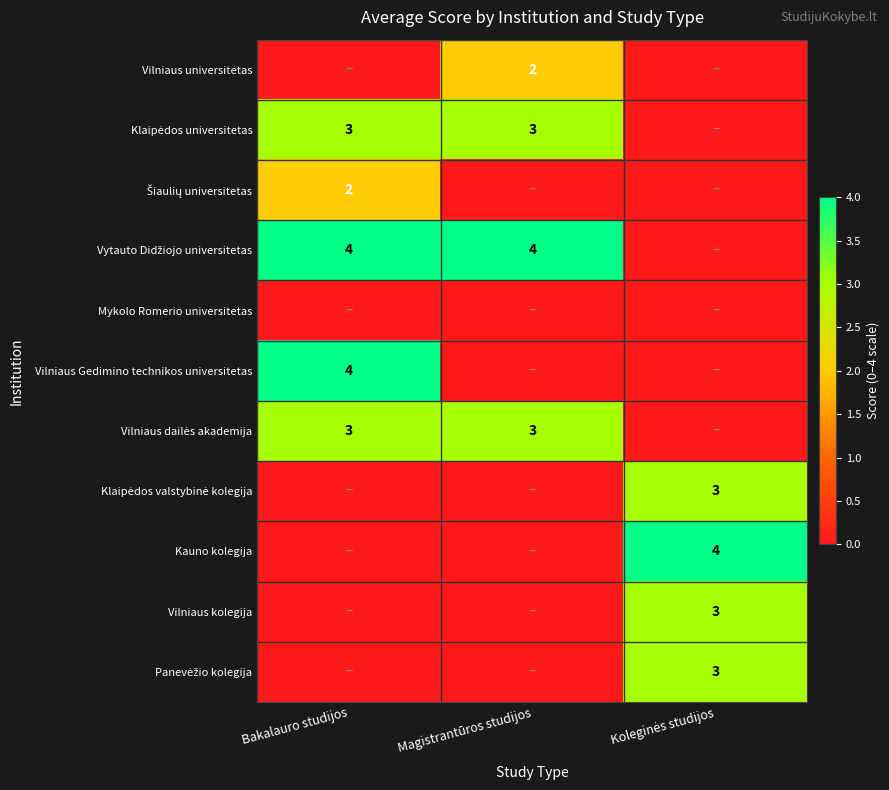

True or false: Vilniaus universitetas has a value of 2 at Magistrantūros studijos.

True